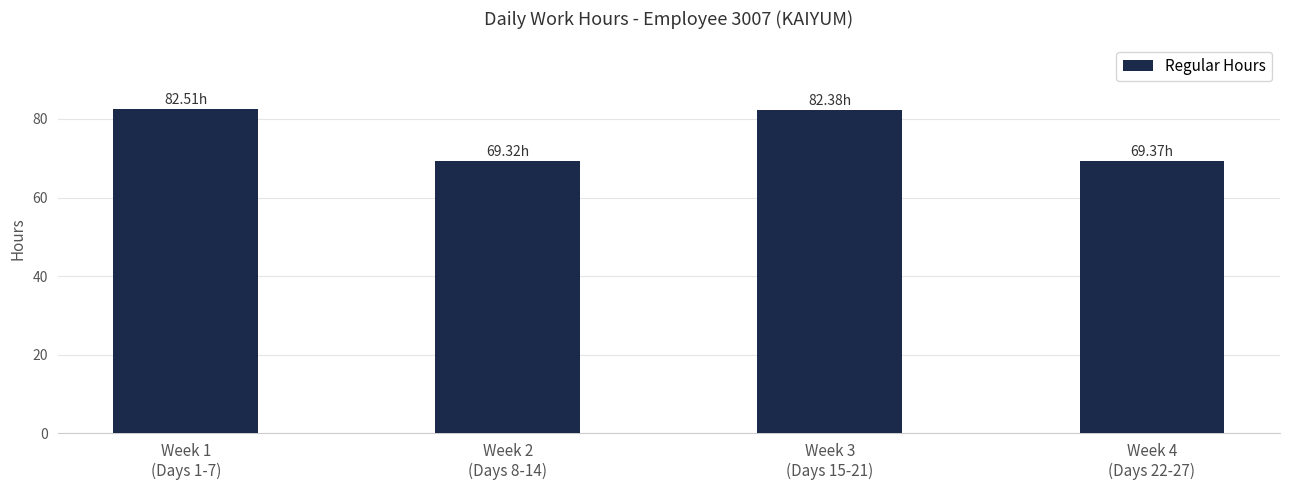

What is the difference between the maximum and minimum values?

13.2